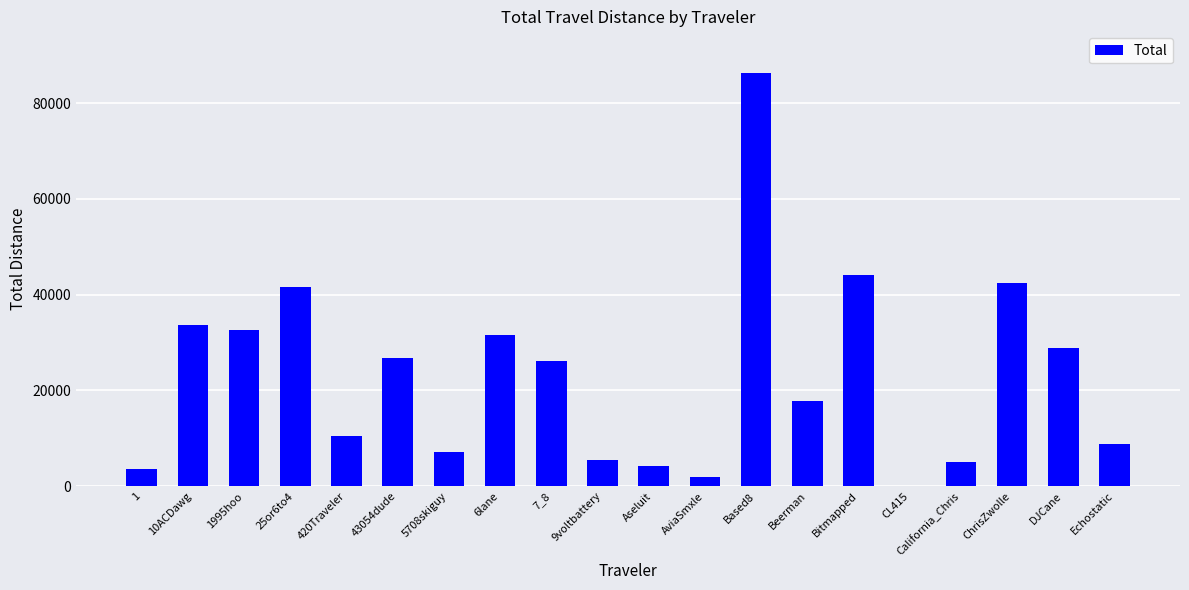

At which category does the chart reach its peak across all series?

Based8